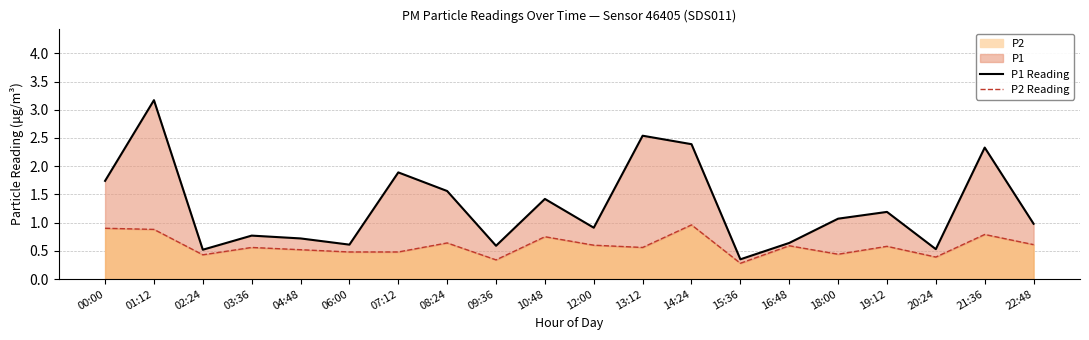

What is the sum of the P1 Reading values at 12:00 and 19:12?

2.1